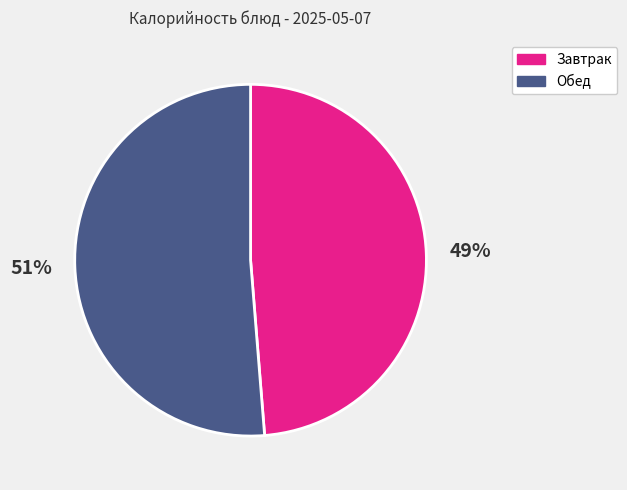

To the nearest percent, what is the combined percentage of Обед and Завтрак?

100%